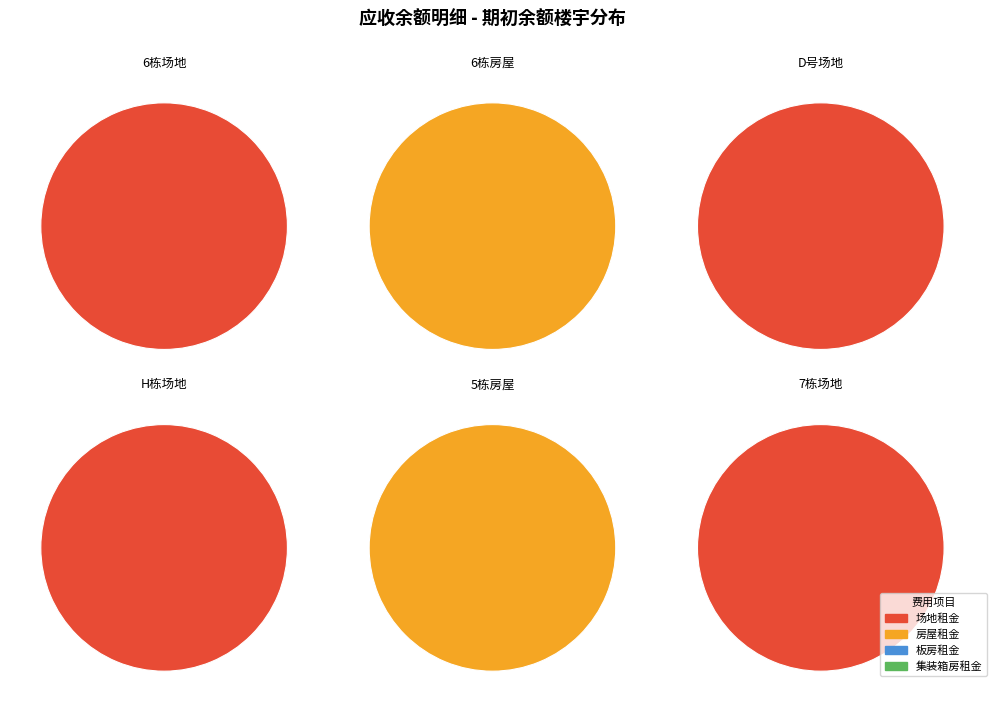

What portion of the pie excludes D号场地?

91.6%